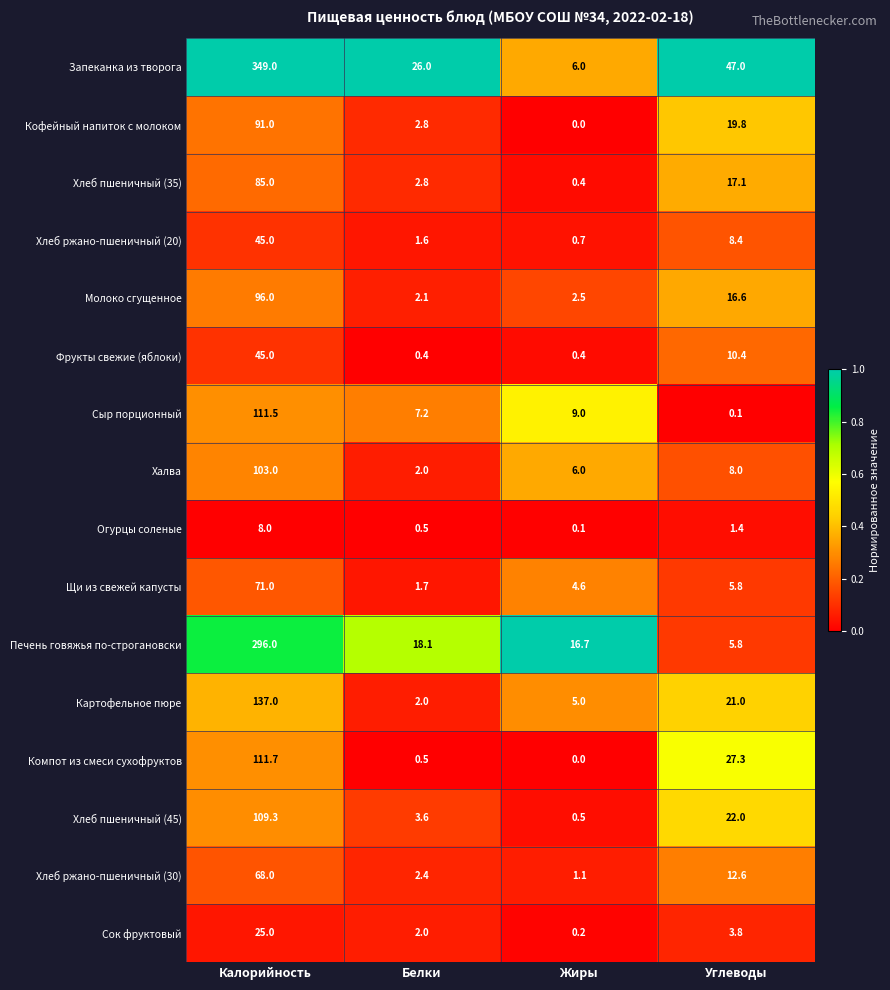

Between Жиры and Углеводы, which series saw the biggest shift?

Запеканка из творога